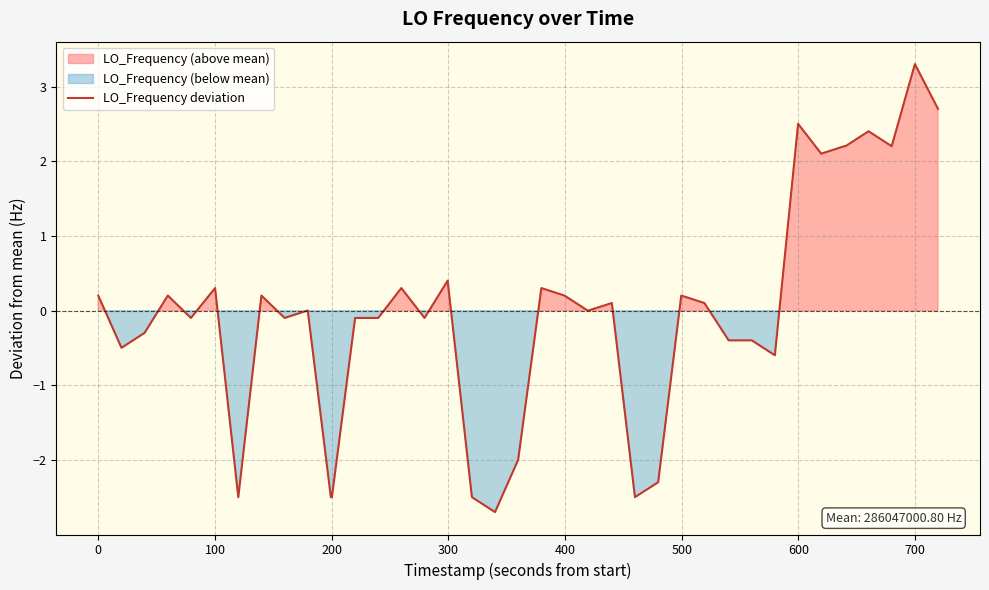

What is the minimum value for LO_Frequency deviation?

-2.7